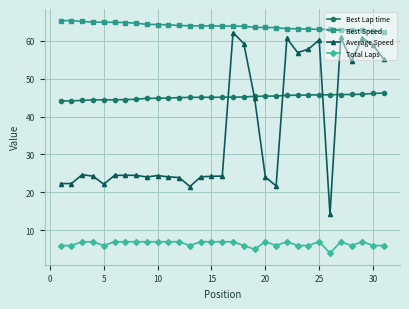

After their last crossing, which series has the higher values: Best Lap time or Average Speed?

Average Speed